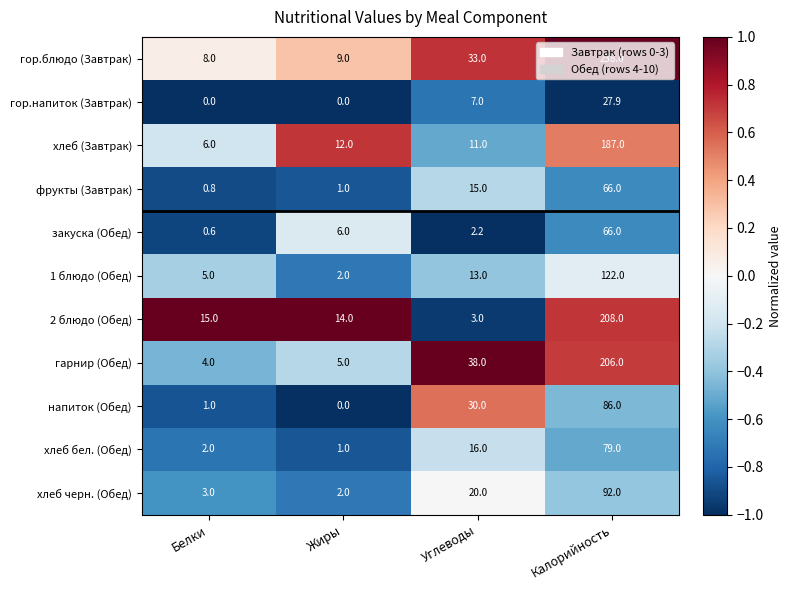

At how many categories does at least one series exceed 0?

4